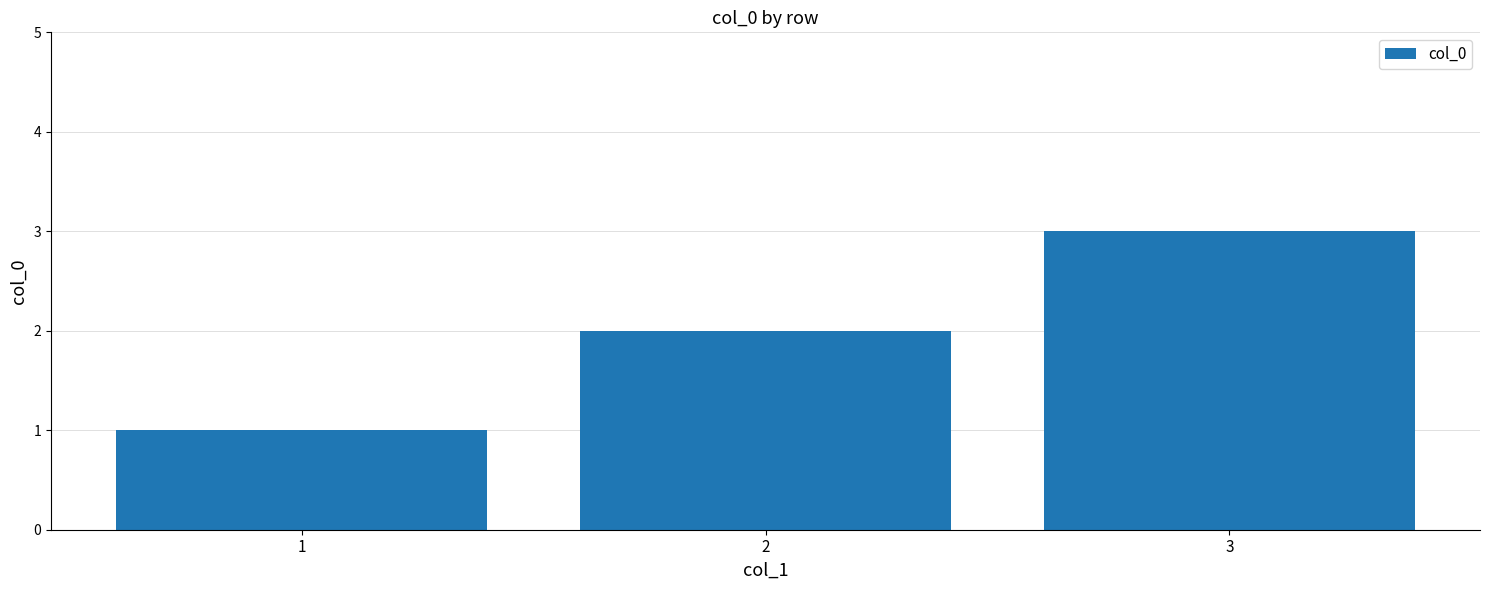

How many values are below 2?

1